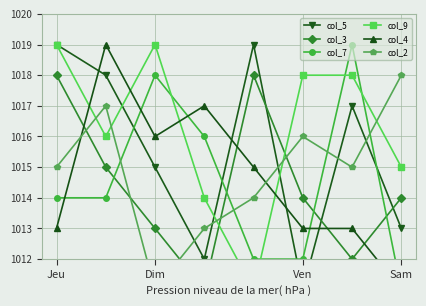

How many interior local valleys does the col_4 series have?

1